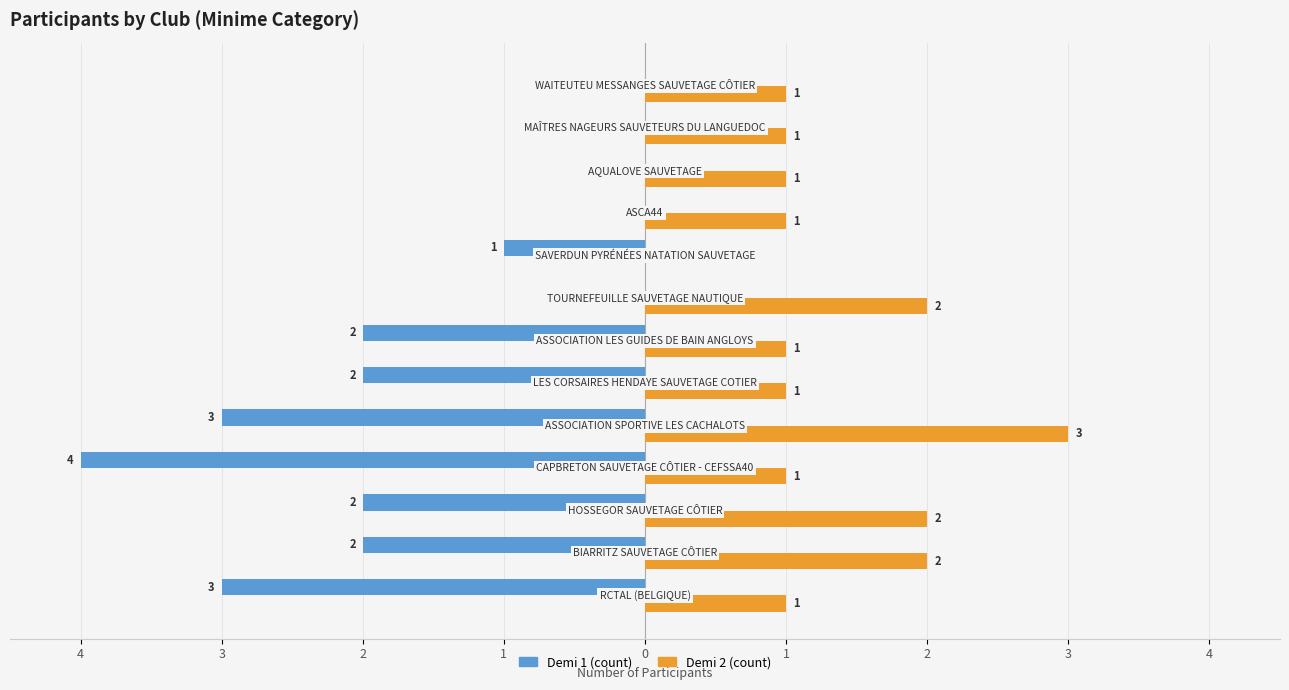

What are all the series names shown in the legend?

Demi 1 (count), Demi 2 (count)